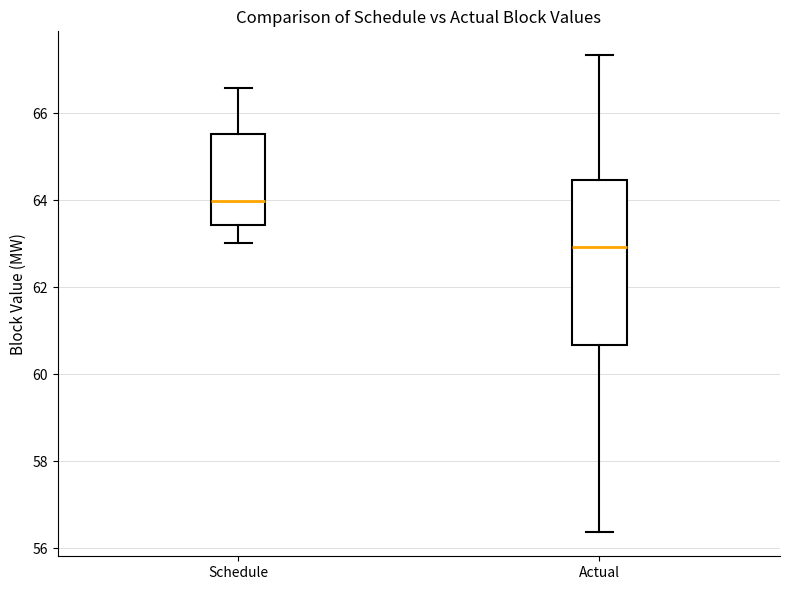

Where does the upper whisker of the box for Schedule end on the y-axis? The values are not printed on the chart, so give them approximately, as read against the axis.

66.6